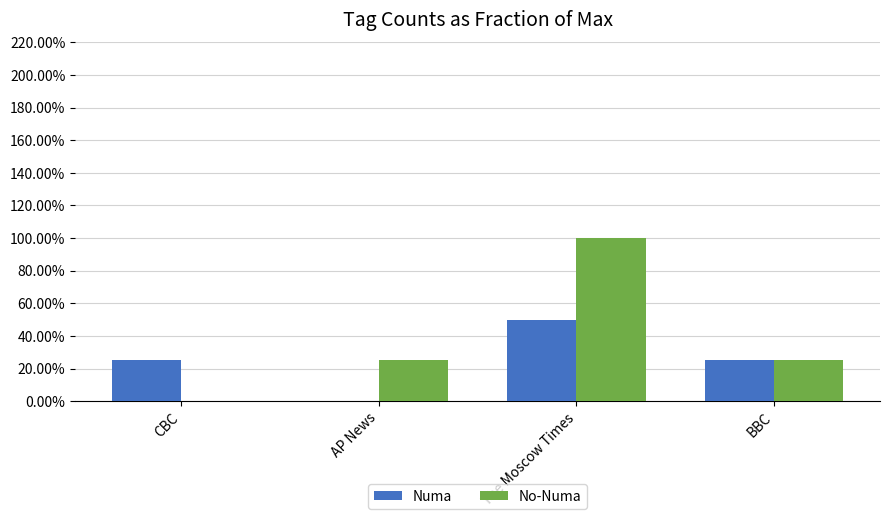

What is the label of the 1st bar from the left?

CBC